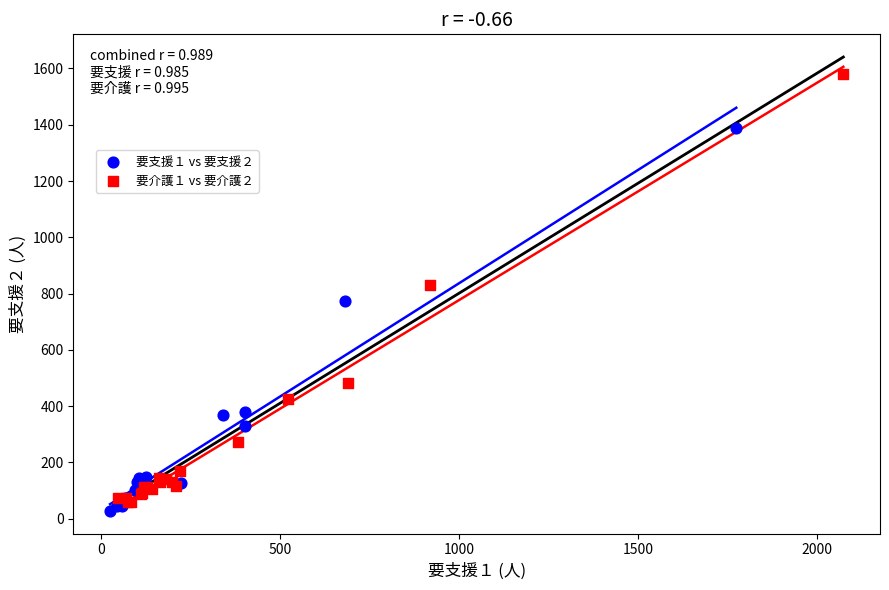

Which series has the largest Y range (max minus min)?

要介護１ vs 要介護２